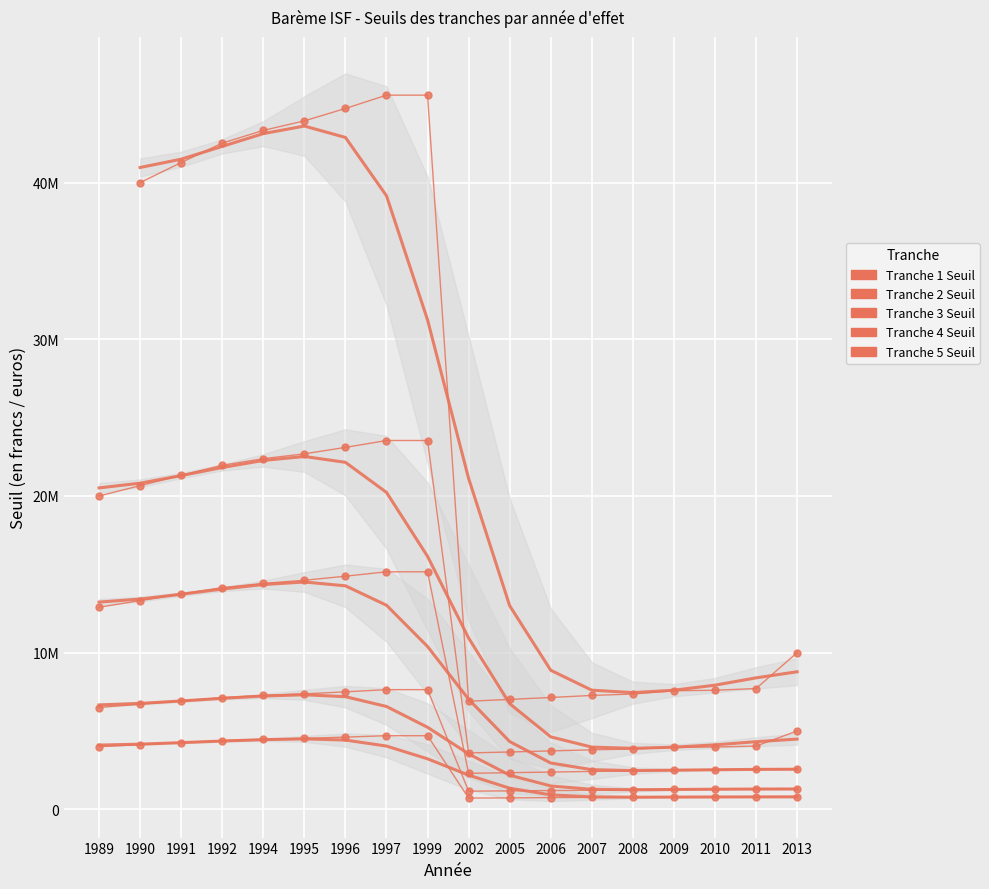

Is it true that Tranche 5 Seuil equals 44730000.0 at 1996?

True